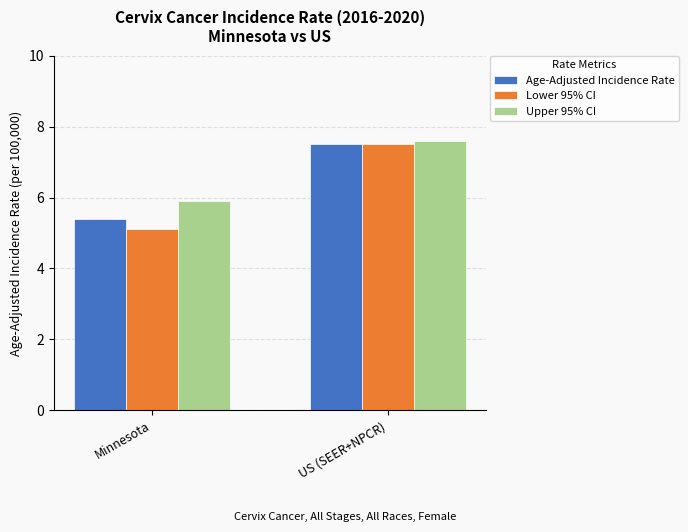

What is the label of the 2nd bar from the right?

Minnesota